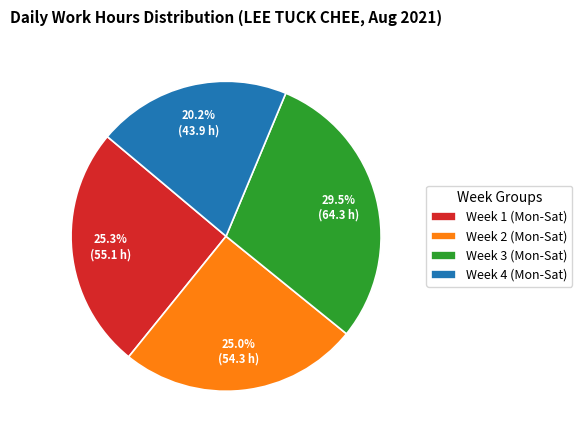

Is there any slice that represents more than half of the pie?

No